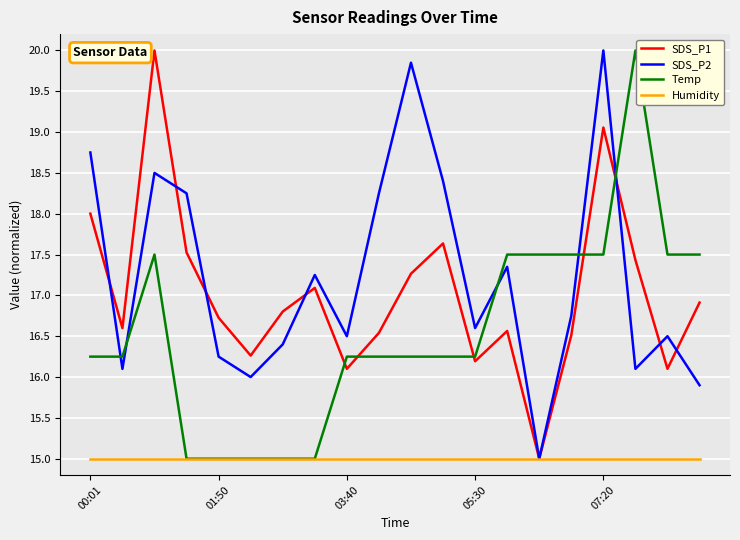

Reading left to right, list all the values displayed in this chart.

SDS_P1: 18.0	16.6	20.0	17.5	16.7	16.3	16.8	17.1	16.1	16.5	17.3	17.6	16.2	16.6	15.0	16.5	19.1	17.4	16.1	16.9
SDS_P2: 18.7	16.1	18.5	18.2	16.2	16.0	16.4	17.2	16.5	18.2	19.8	18.4	16.6	17.3	15.0	16.7	20.0	16.1	16.5	15.9
Temp: 16.2	16.2	17.5	15.0	15.0	15.0	15.0	15.0	16.2	16.2	16.2	16.2	16.2	17.5	17.5	17.5	17.5	20.0	17.5	17.5
Humidity: 15.0	15.0	15.0	15.0	15.0	15.0	15.0	15.0	15.0	15.0	15.0	15.0	15.0	15.0	15.0	15.0	15.0	15.0	15.0	15.0